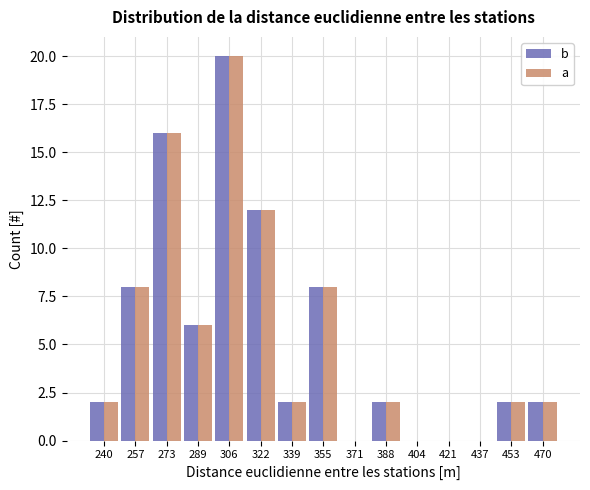

Reading right to left, what are all the values shown in this chart?

b: 470=2	453=2	437=0	421=0	404=0	388=2	371=0	355=8	339=2	322=12	306=20	289=6	273=16	257=8	240=2
a: 470=2	453=2	437=0	421=0	404=0	388=2	371=0	355=8	339=2	322=12	306=20	289=6	273=16	257=8	240=2